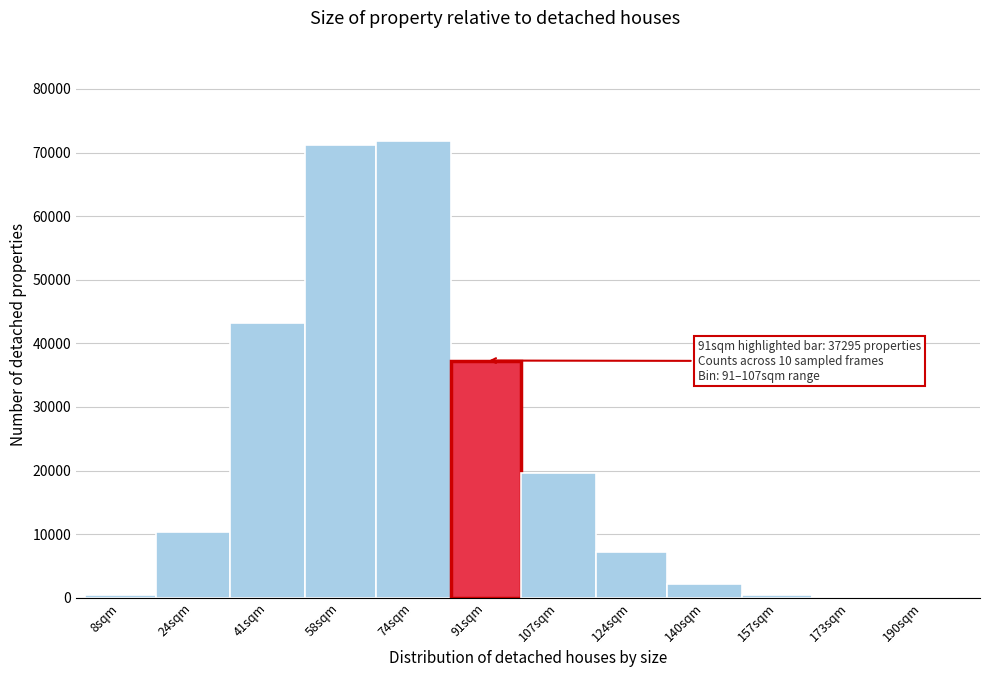

Approximately how many times larger is the value at 124sqm compared to 140sqm?

3.4